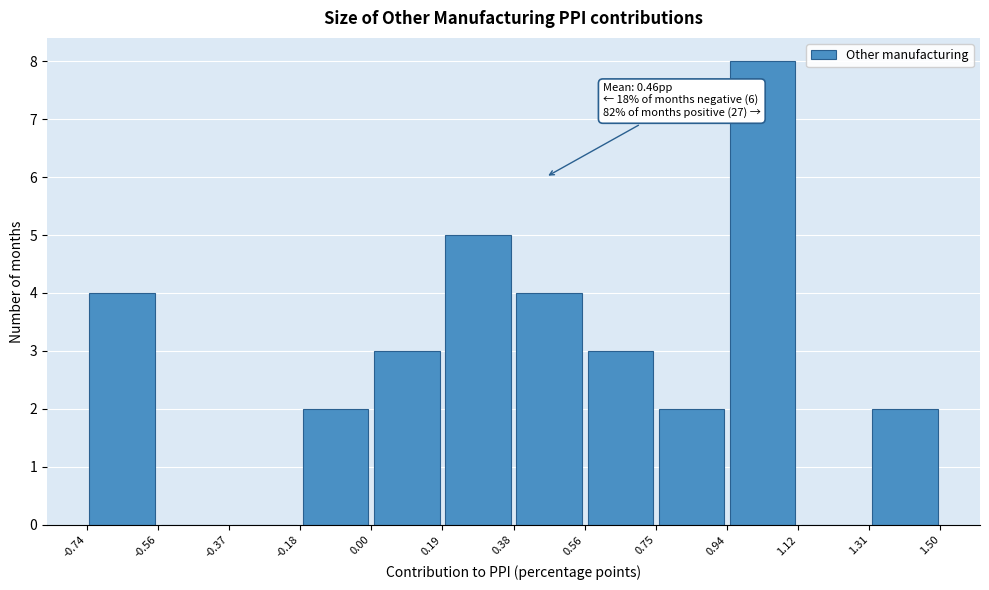

Over which range of the x-axis is the bar tallest?

0.94 to 1.12